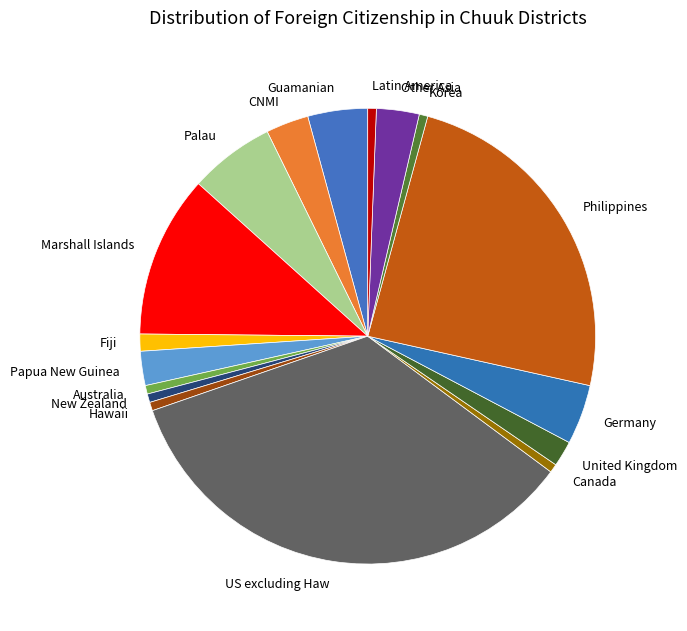

The US excluding Haw slice represents 35% of the pie. True or false?

True